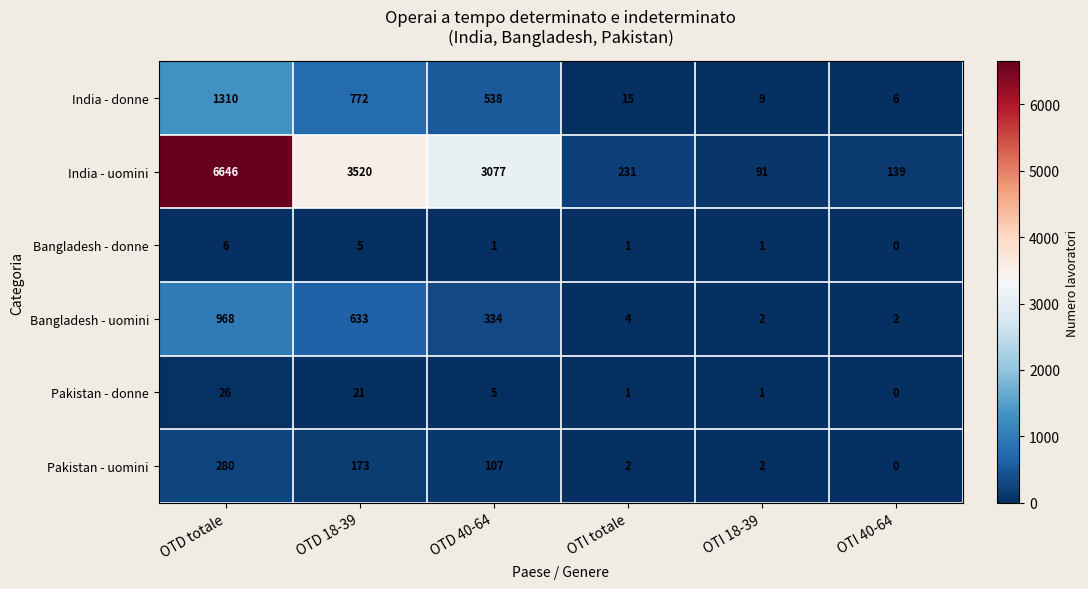

The value of India - donne at OTI 40-64 is 6. True or false?

True